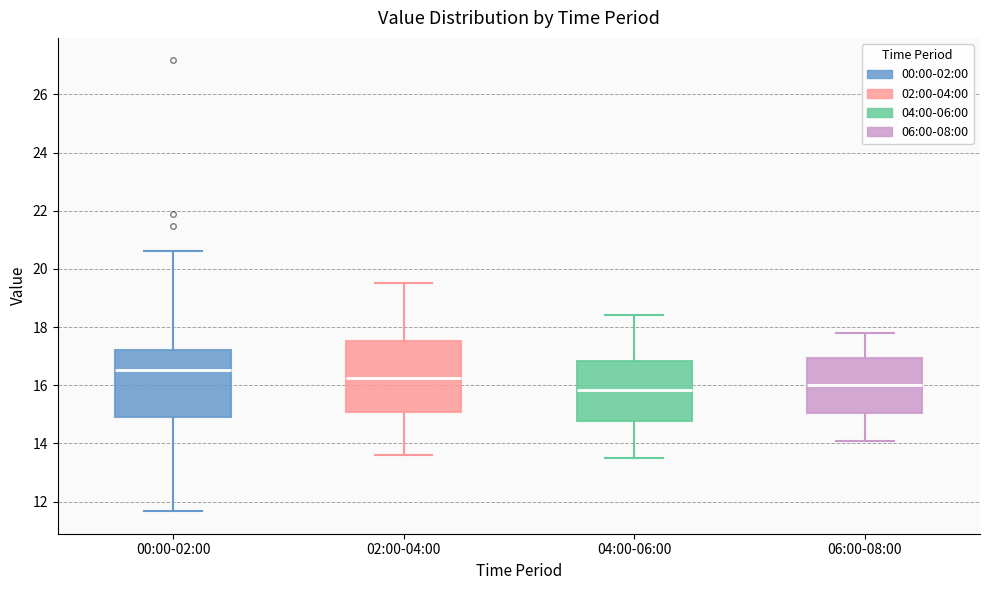

Reading left to right, read every box against the y-axis: the position of its median line, the range the box covers, and the ends of its whiskers. The values are not printed on the chart, so give them approximately, as read against the axis.

00:00-02:00: median 16.6, box 15.0 to 17.2, whiskers 11.6 to 20.6
02:00-04:00: median 16.2, box 15.0 to 17.6, whiskers 13.6 to 19.6
04:00-06:00: median 15.8, box 14.8 to 16.8, whiskers 13.6 to 18.4
06:00-08:00: median 16.0, box 15.0 to 17.0, whiskers 14.2 to 17.8